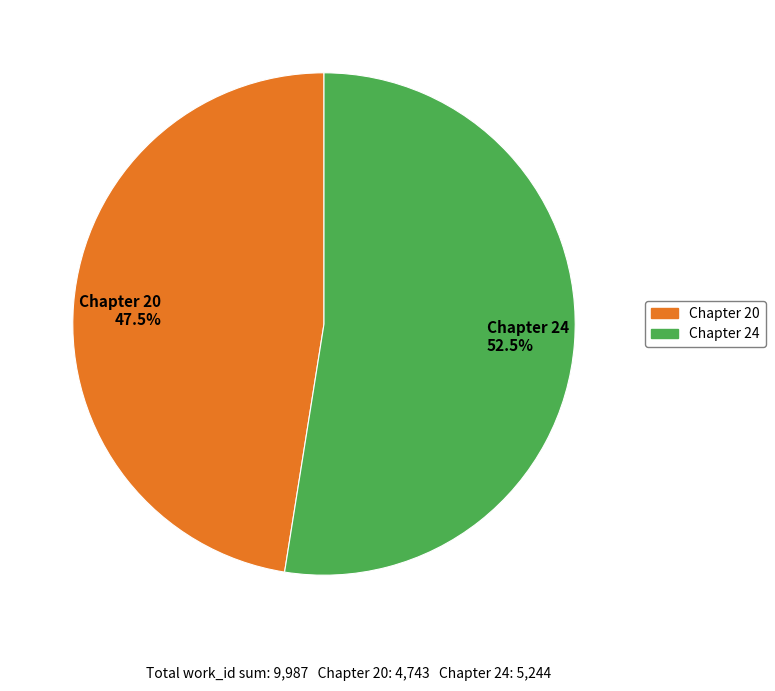

Which slice represents more than half of the pie?

Chapter 24